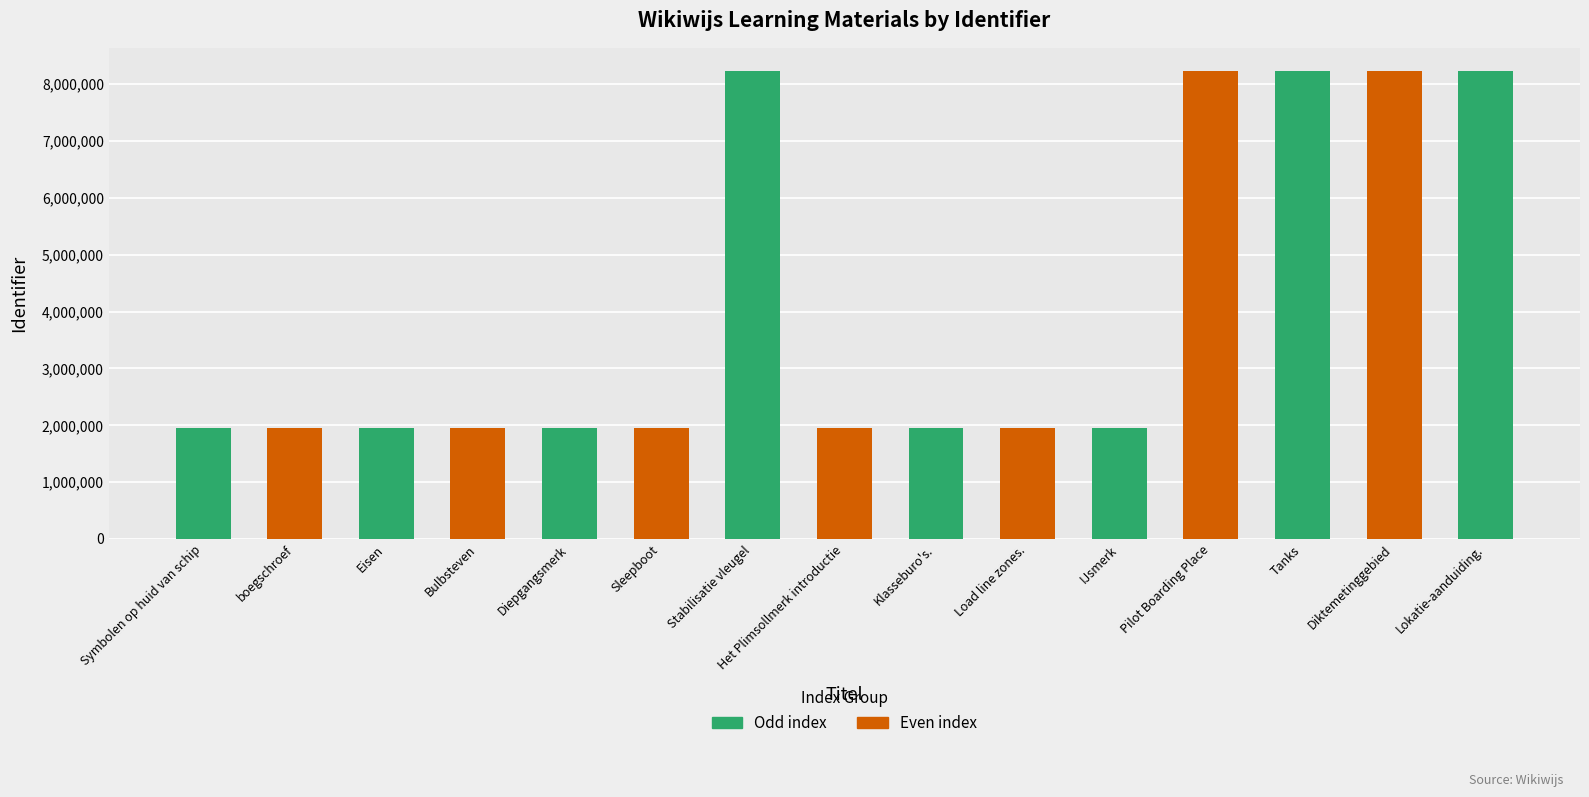

True or false: the data shows 3405769 at Klasseburo's..

False